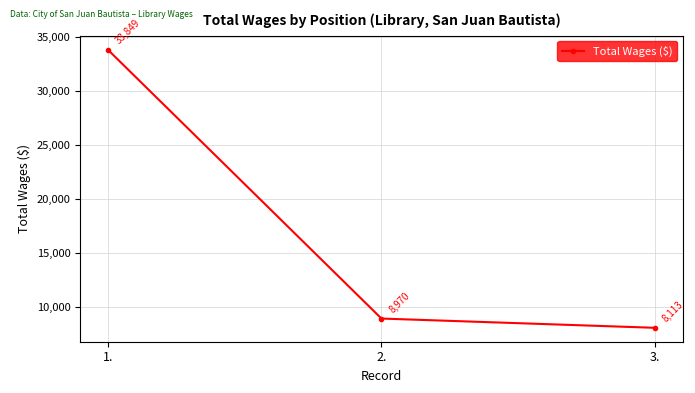

What is the change in value from 1. to 3.?

-25736